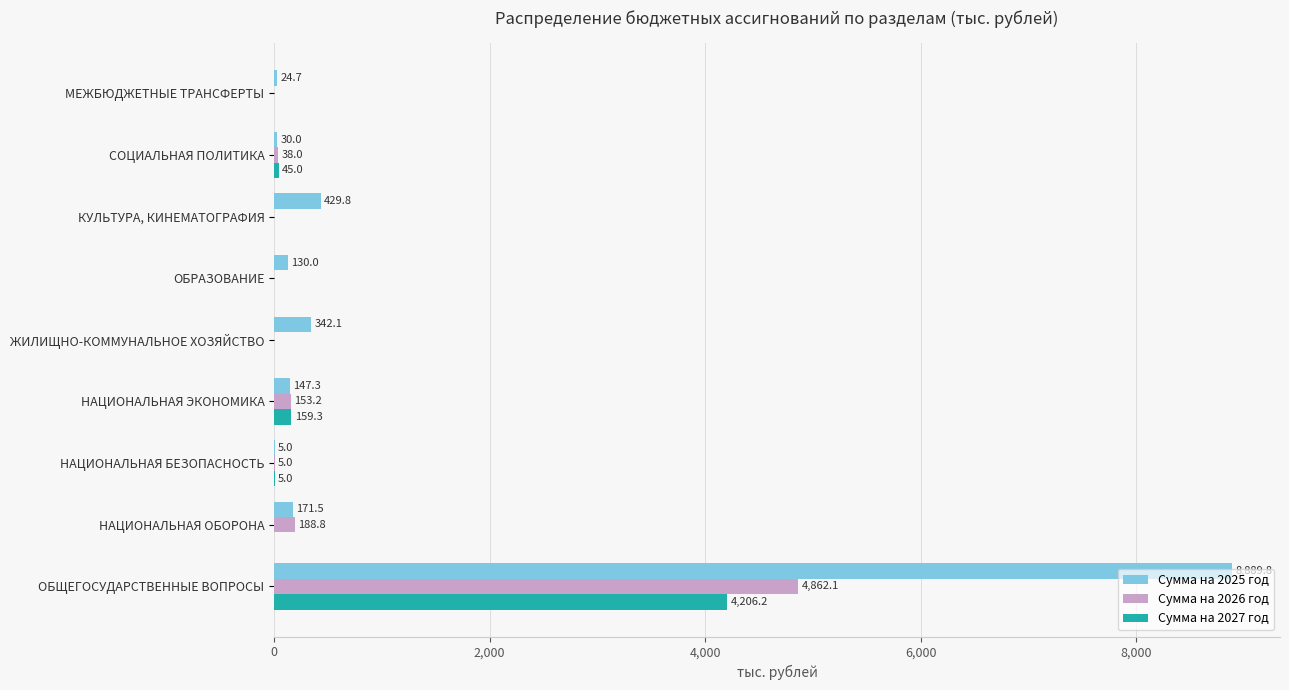

What is the total value across all series at ОБРАЗОВАНИЕ?

130.0